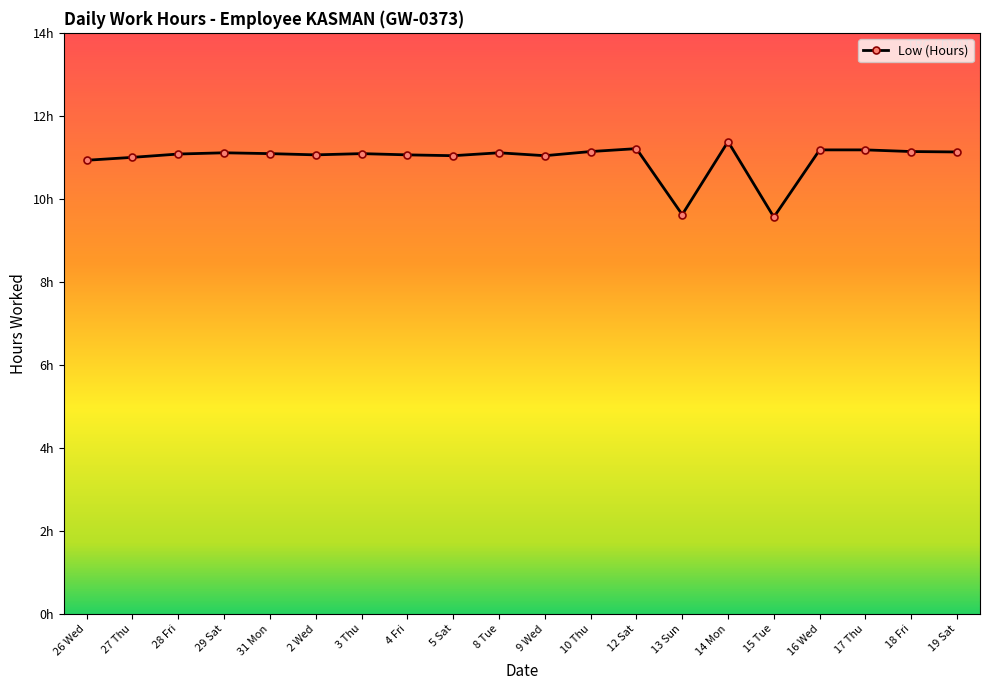

True or false: the data shows 2.5 at 9 Wed.

False